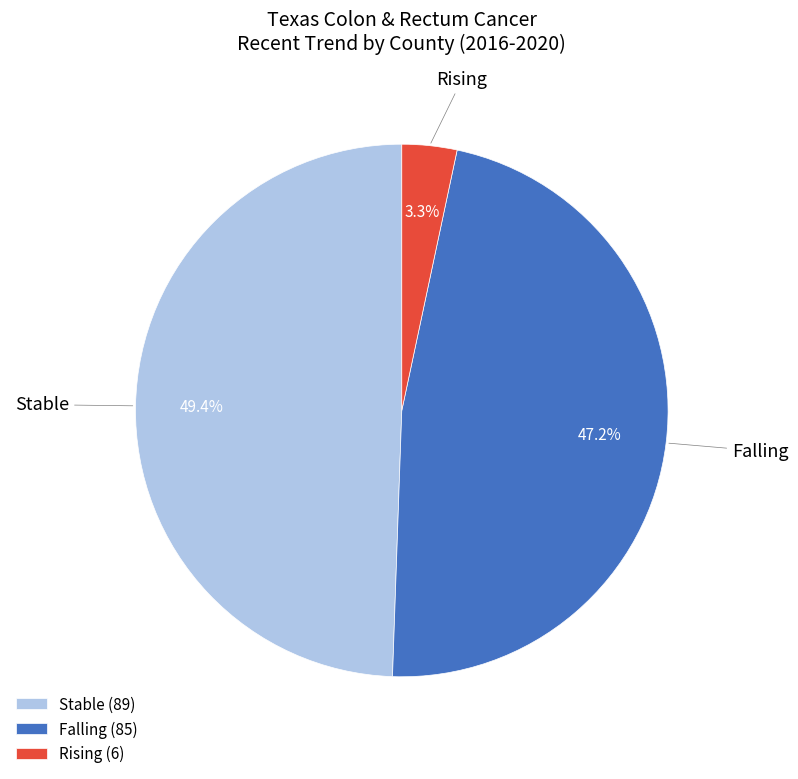

To the nearest percent, what is the average slice percentage?

33%